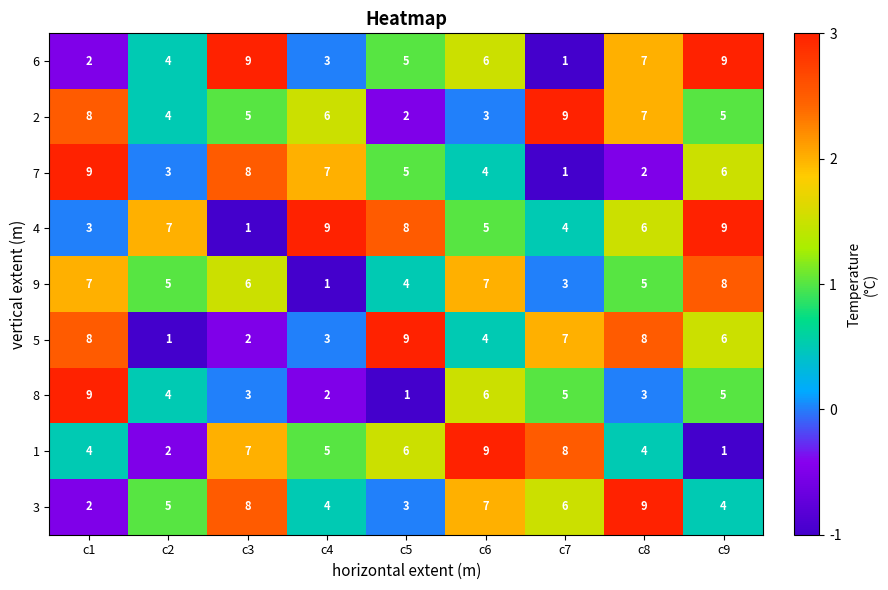

Which series changed the most between c3 and c4?

4